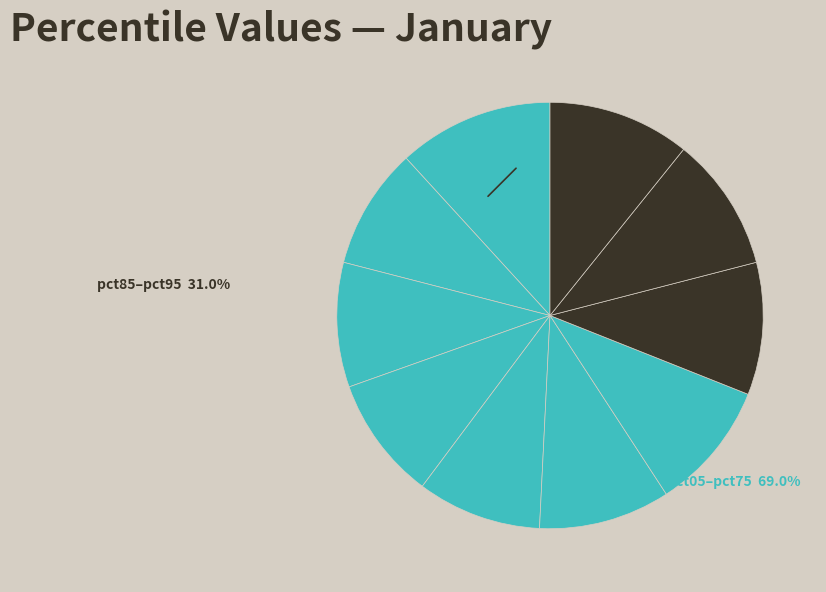

What is the largest slice in the pie chart?

pct05